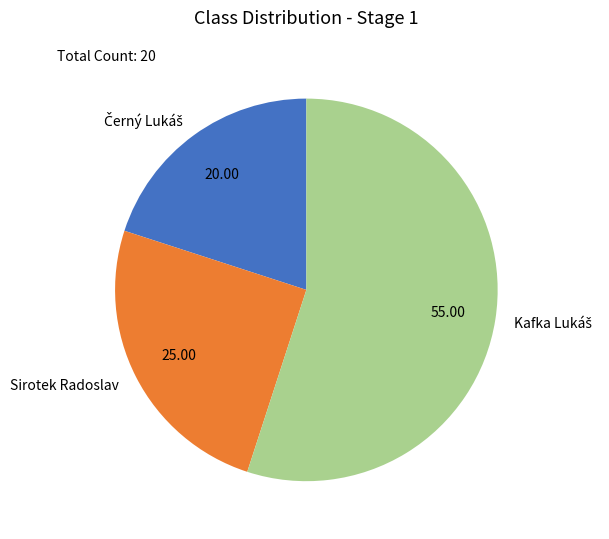

Is there a majority slice in this chart?

Yes